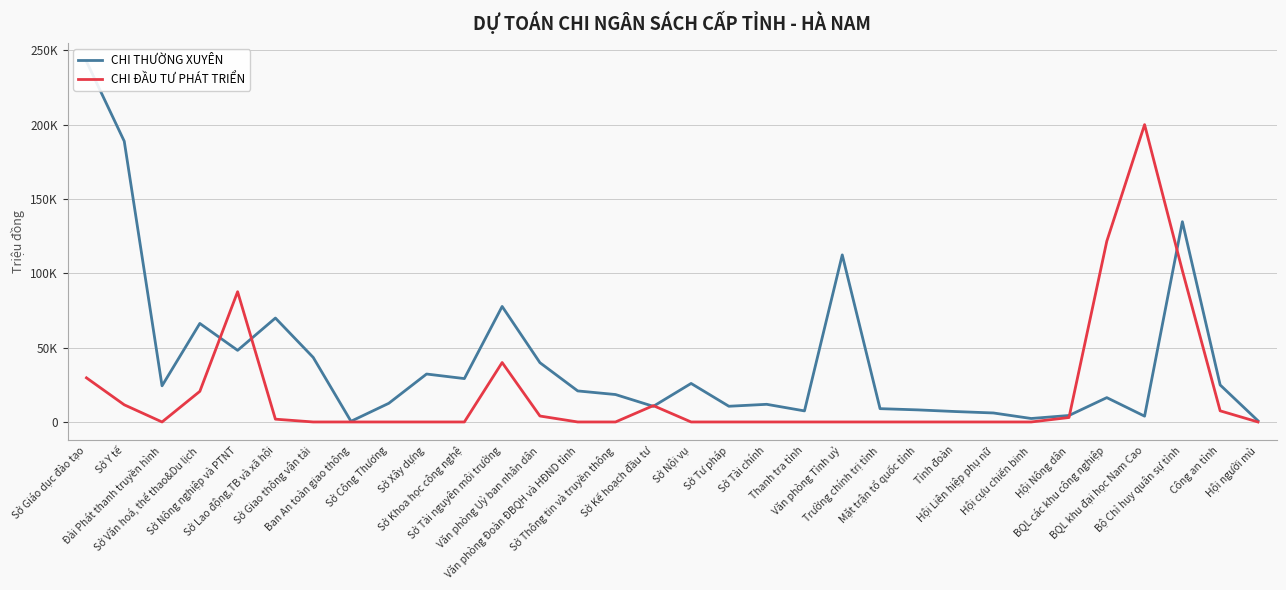

What is the difference between the CHI ĐẦU TƯ PHÁT TRIỂN values at Hội Nông dân and Sở Văn hoá, thể thao&Du lịch?

17600